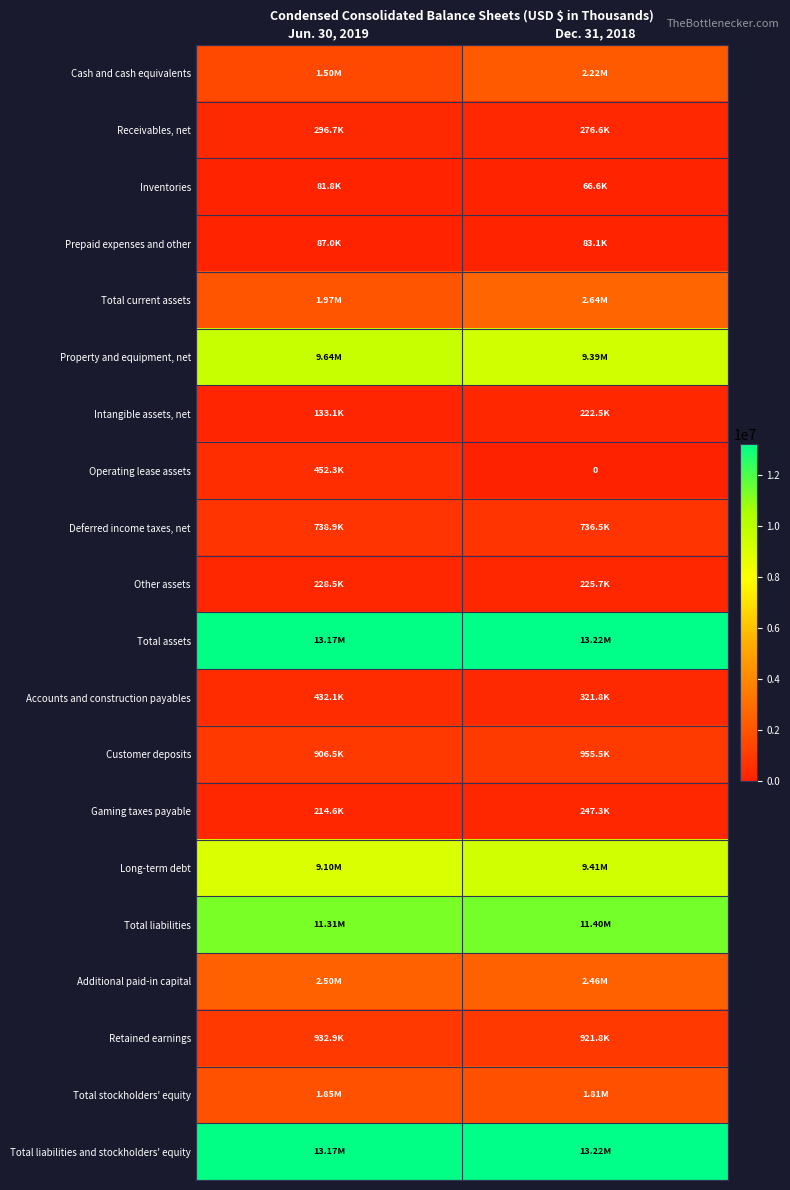

Rank the categories by Cash and cash equivalents value from lowest to highest.

Jun. 30, 2019, Dec. 31, 2018